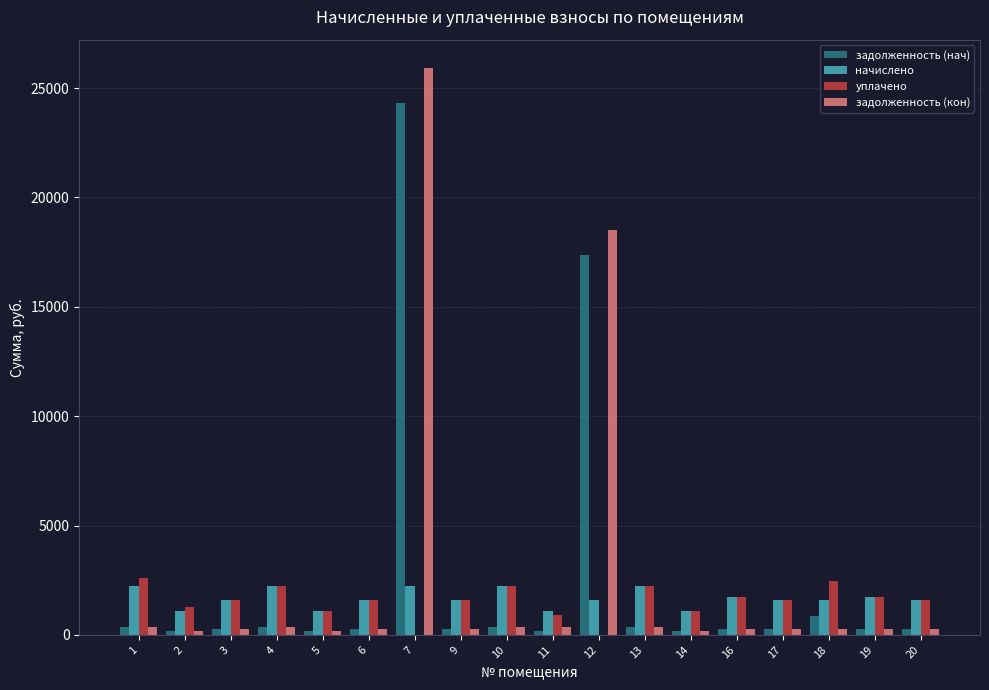

What is the sum of the начислено values at 2 and 20?

2706.0